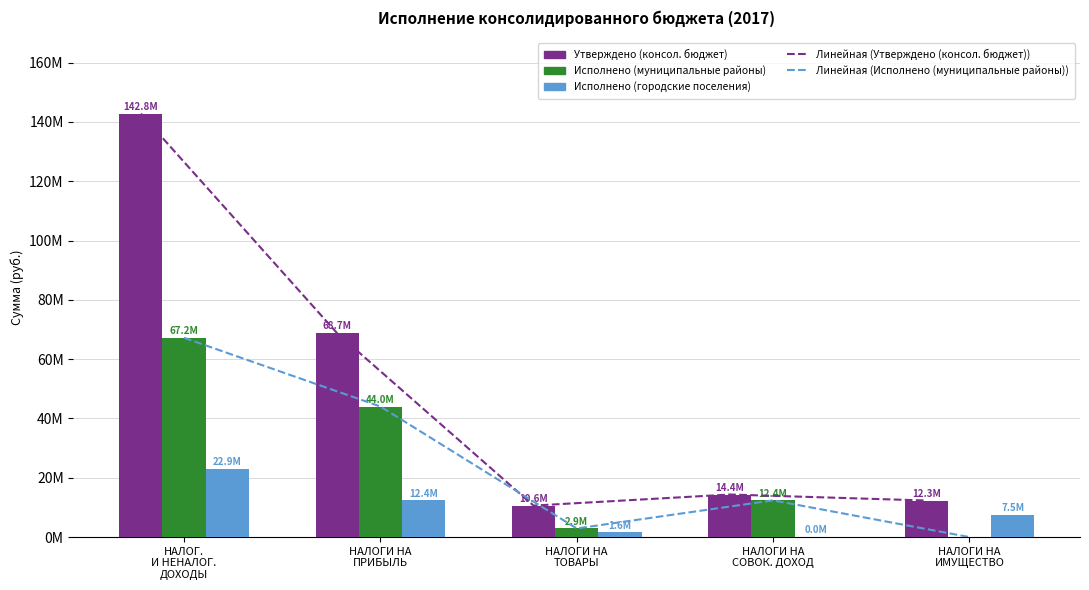

Where does the Утверждено (консол. бюджет) series first go above 14354300?

НАЛОГ.
И НЕНАЛОГ.
ДОХОДЫ